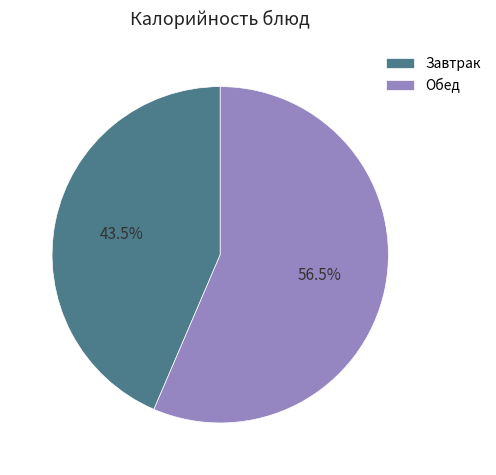

Between Обед and Завтрак, which is larger?

Обед